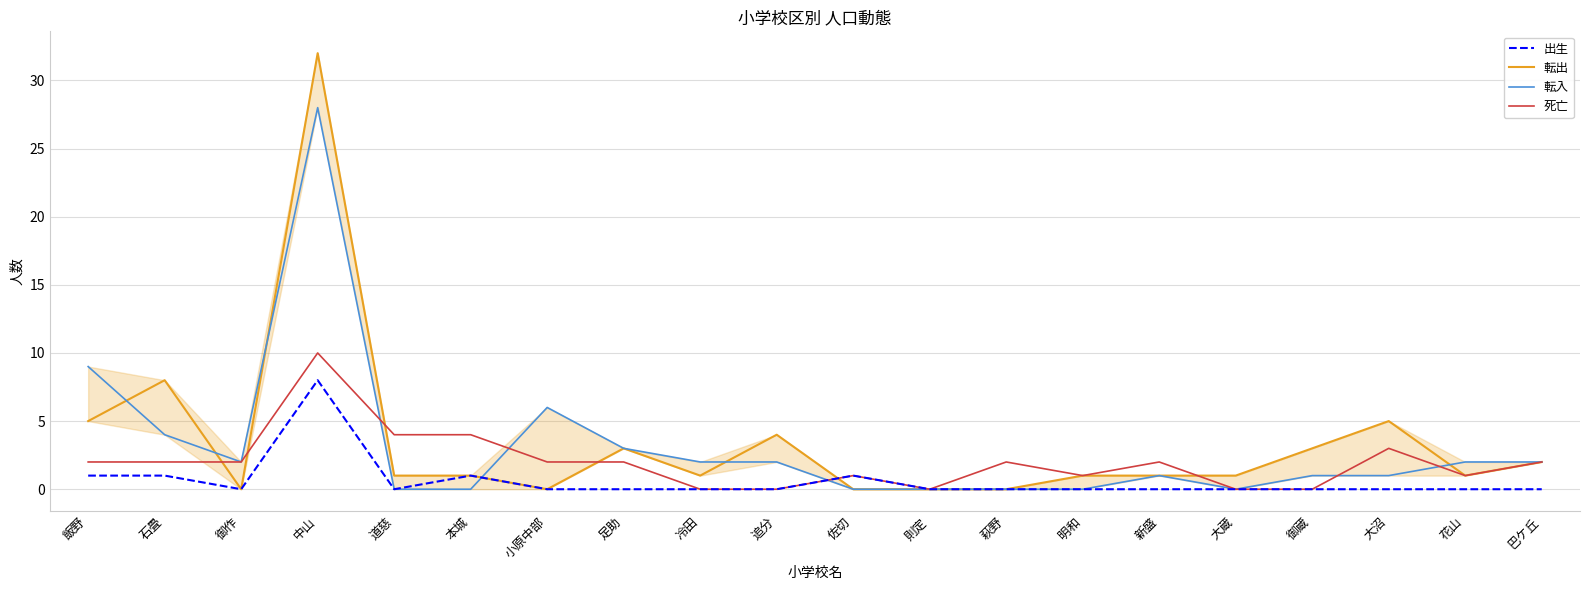

Which label corresponds to the smallest value in the chart?

御作